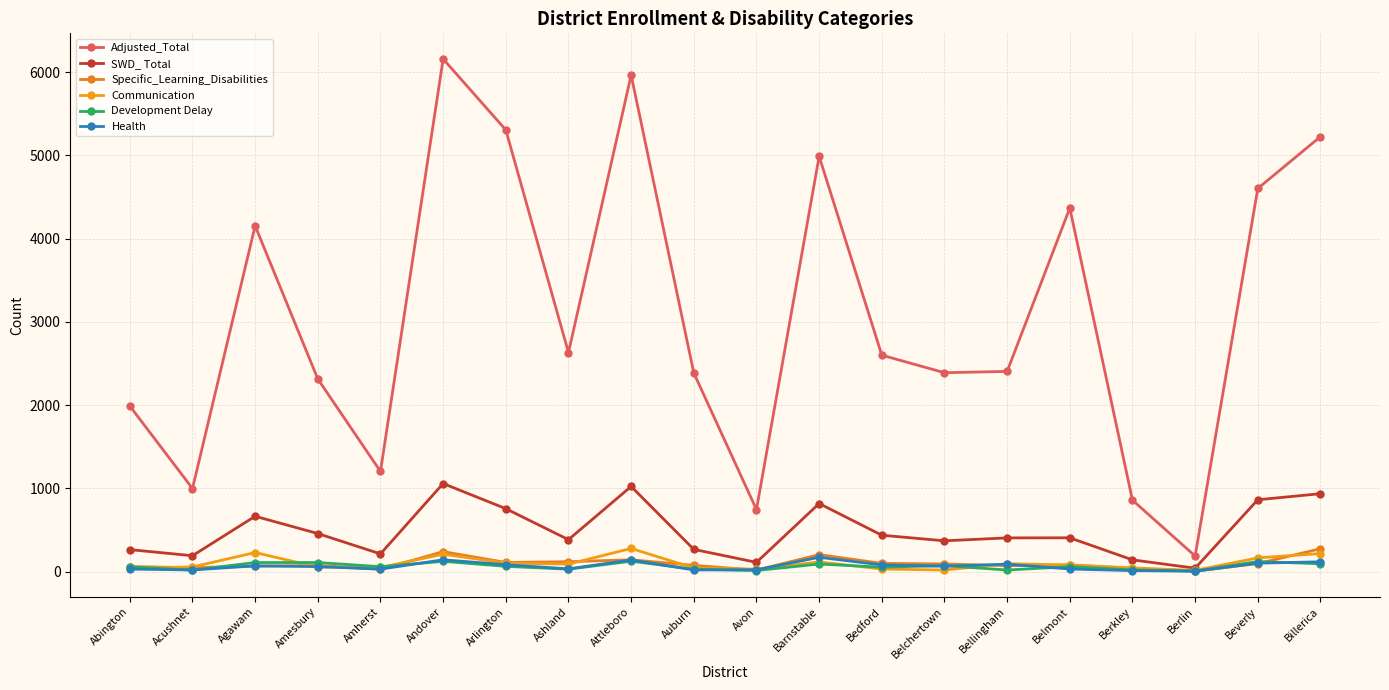

How many intersections are there between Development Delay and Health?

9